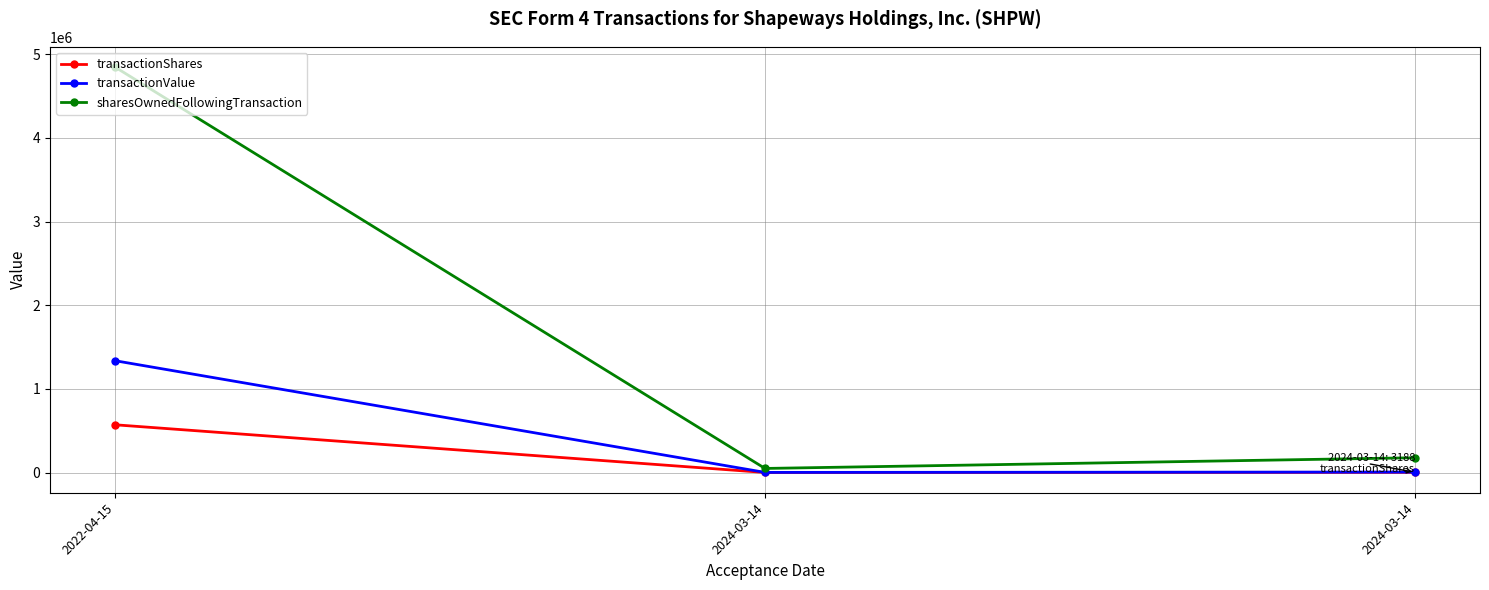

Between 2024-03-14 and 2022-04-15, which is larger?

2022-04-15